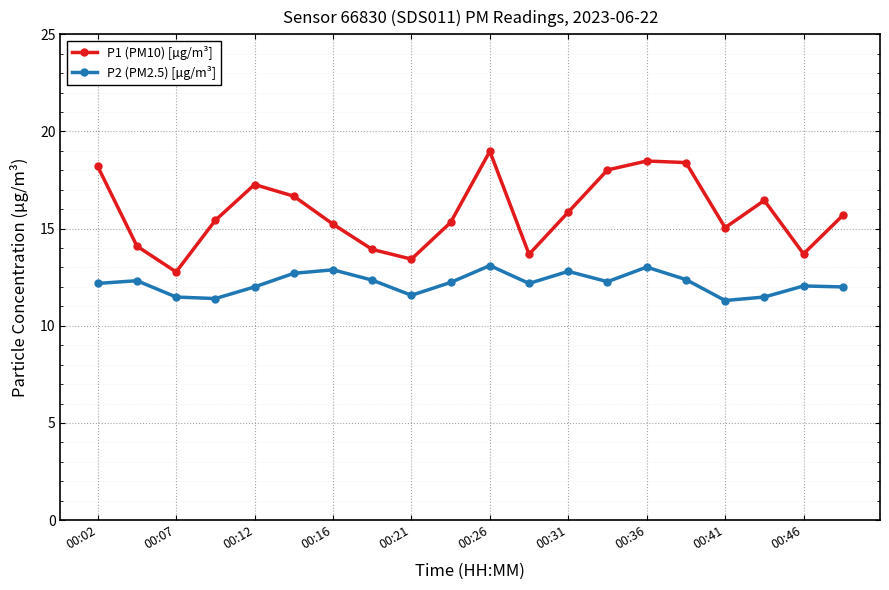

True or false: P1 (PM10) [µg/m³] has more than 1 points higher than both neighbors.

True